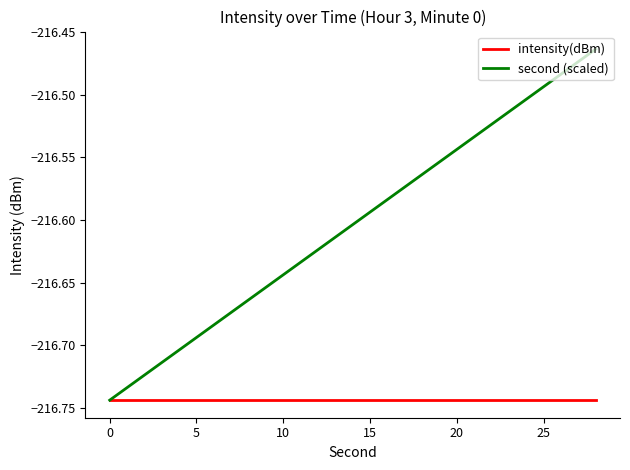

How many lines are shown in the chart?

2